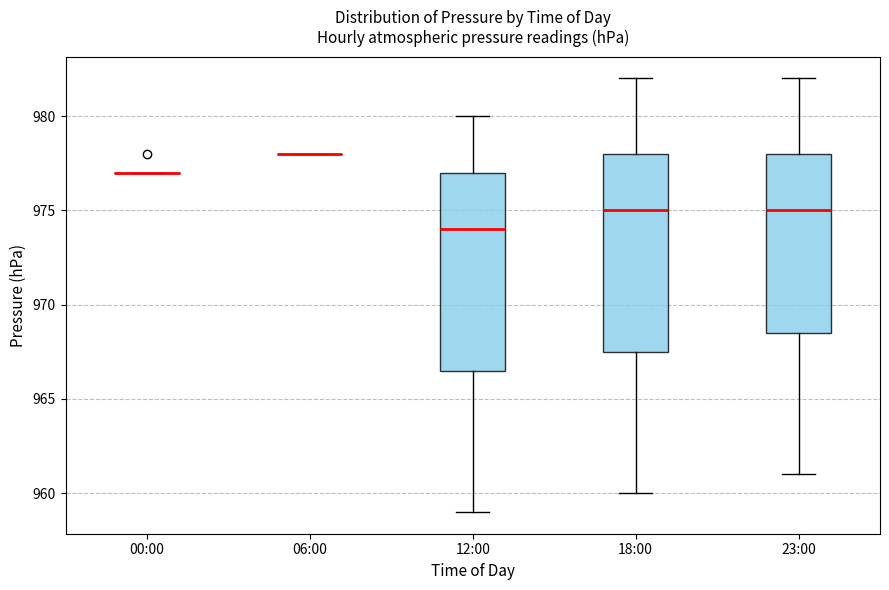

Reading left to right, transcribe this box plot: for each box, give where its median line is, the range the box spans, and where its two whiskers end, as read against the y-axis. The values are not printed on the chart, so give them approximately, as read against the axis.

00:00: box collapsed to a line at 977.0, whiskers 977.0 to 977.0
06:00: box collapsed to a line at 978.0, whiskers 978.0 to 978.0
12:00: median 974.0, box 966.5 to 977.0, whiskers 959.0 to 980.0
18:00: median 975.0, box 967.5 to 978.0, whiskers 960.0 to 982.0
23:00: median 975.0, box 968.5 to 978.0, whiskers 961.0 to 982.0